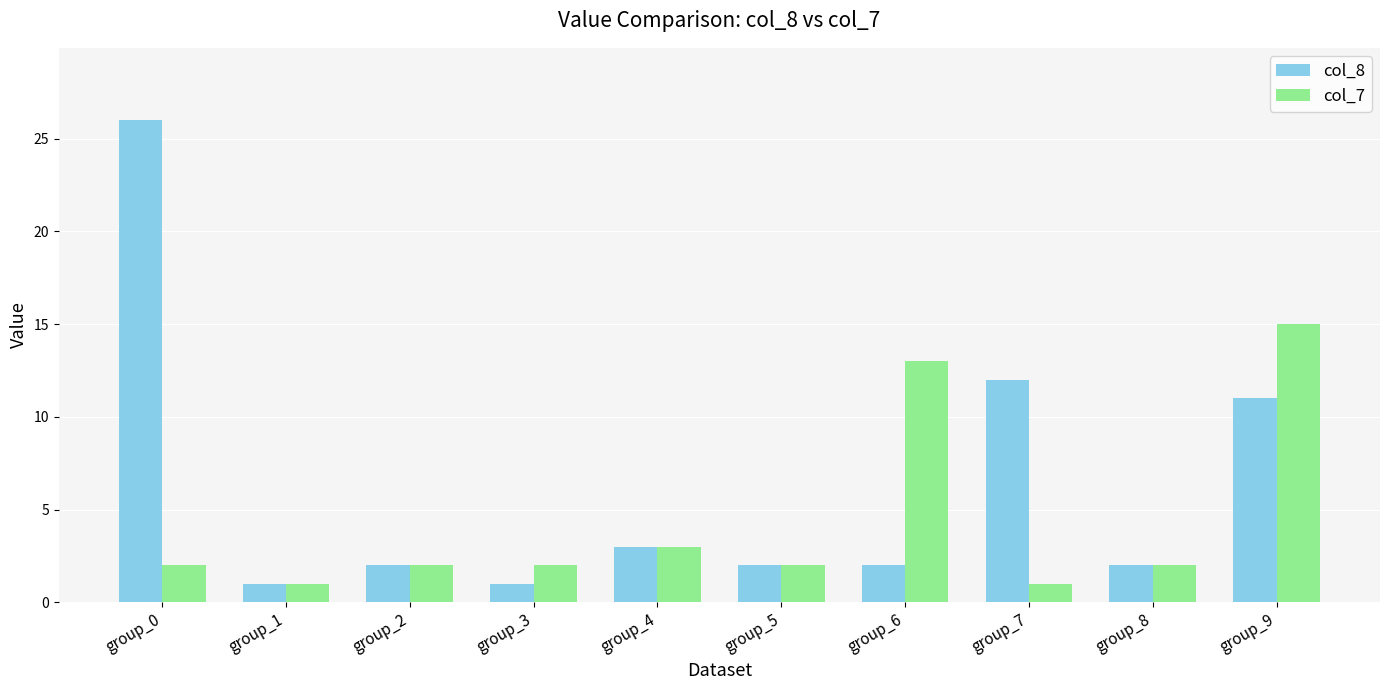

Is it true that col_7 equals 2 at group_8?

True